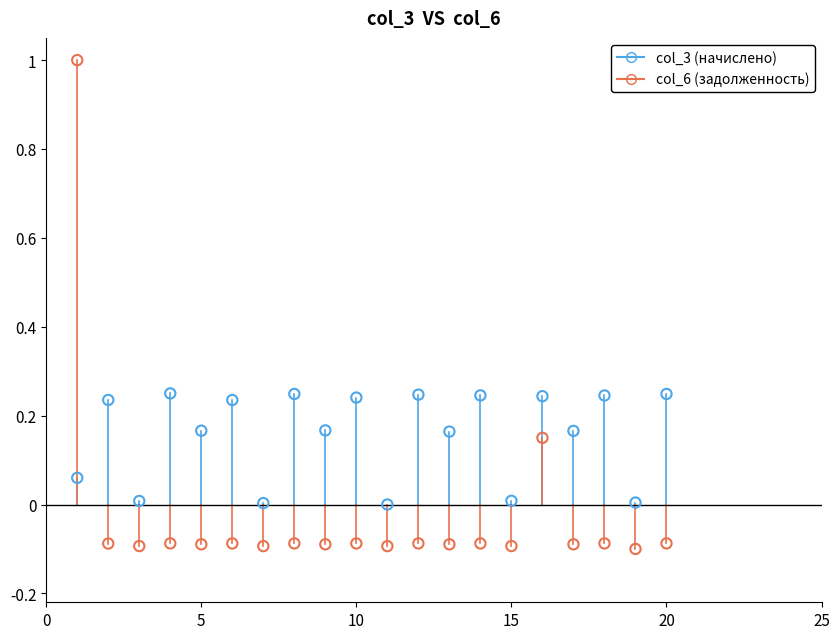

Which series reaches the maximum Y coordinate?

col_6 (задолженность)